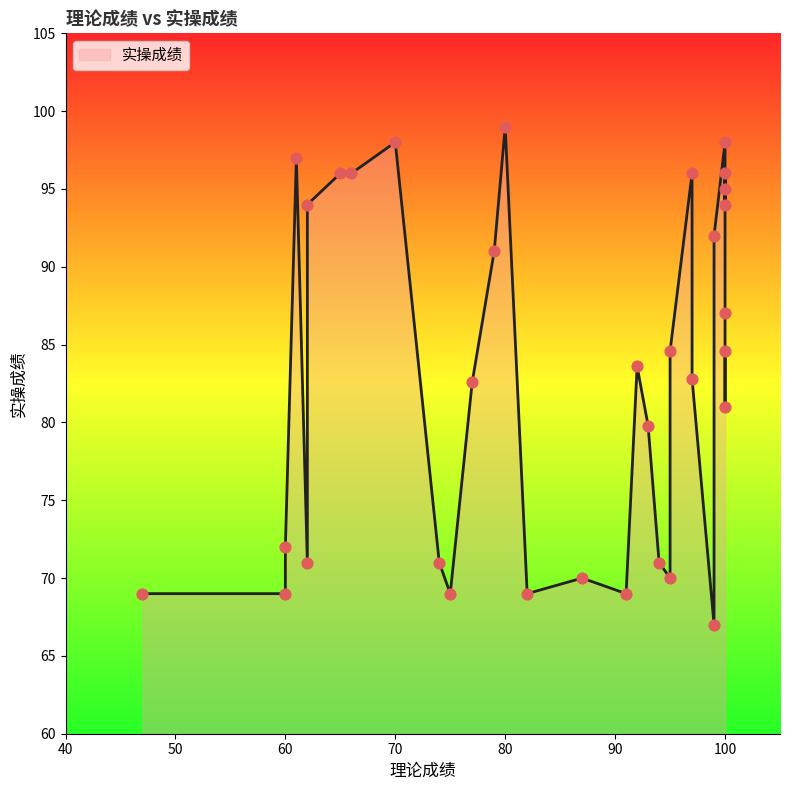

What is the change in value from 65 to 100?

-1.0